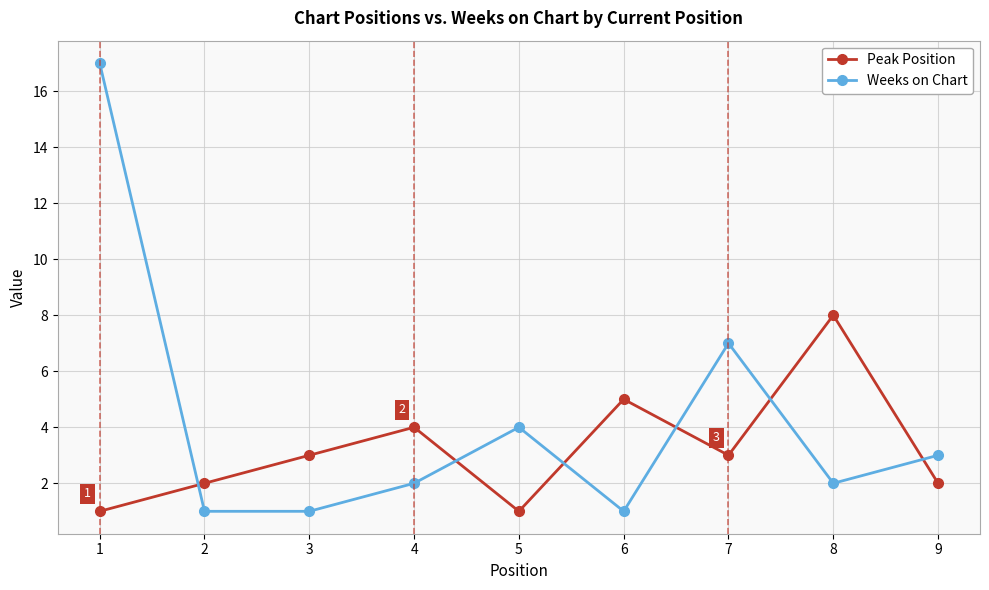

At which category is the sum across all series the highest?

1